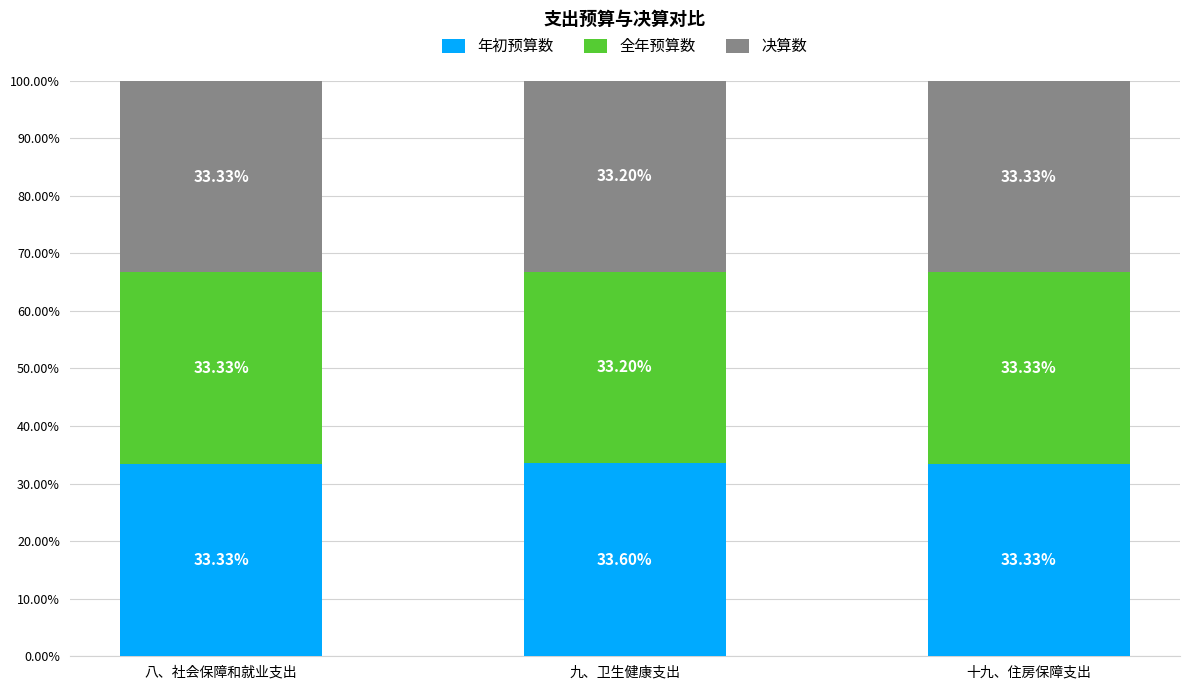

Which category has the highest value in the 年初预算数 series?

九、卫生健康支出